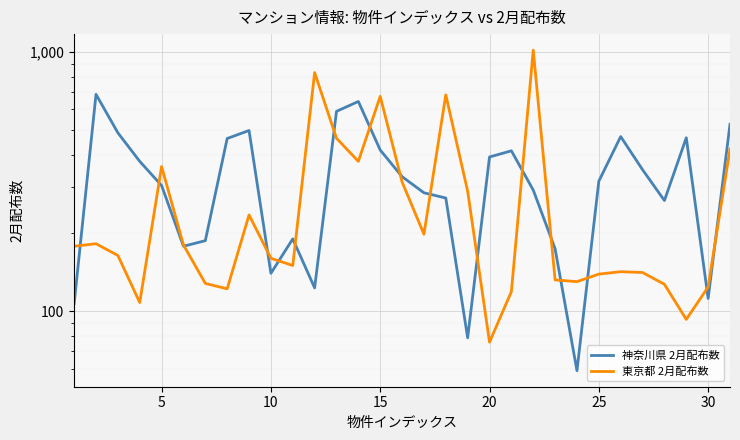

How many data points in 東京都 2月配布数 are less than 164?

15